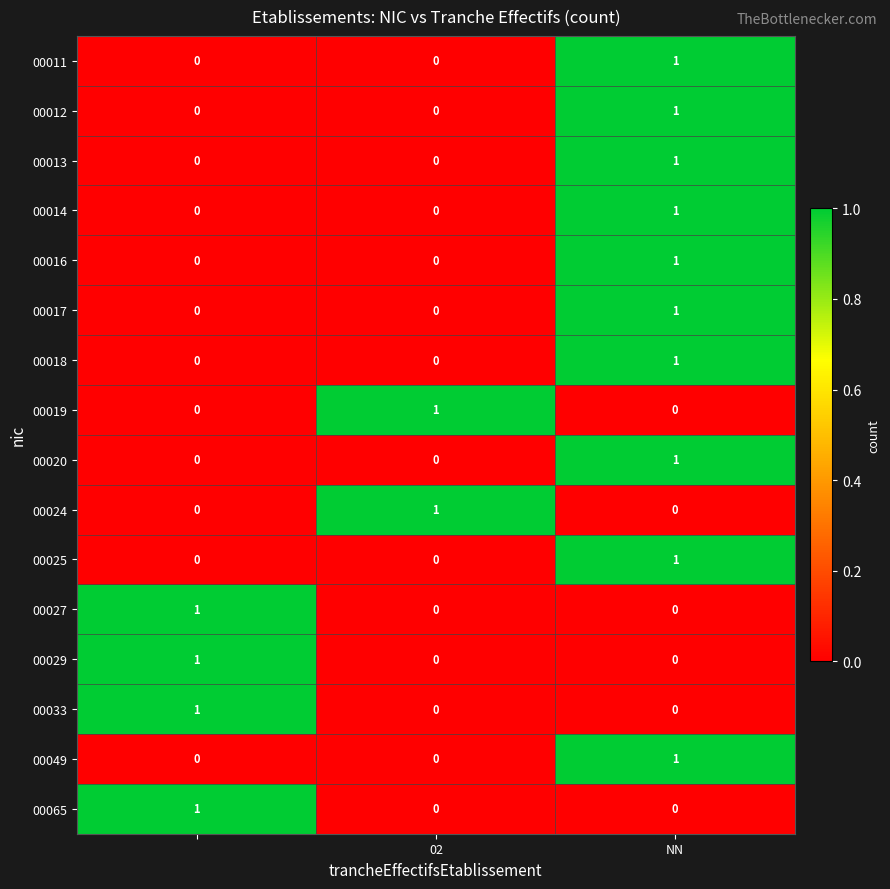

At how many categories does at least one series exceed 0?

3